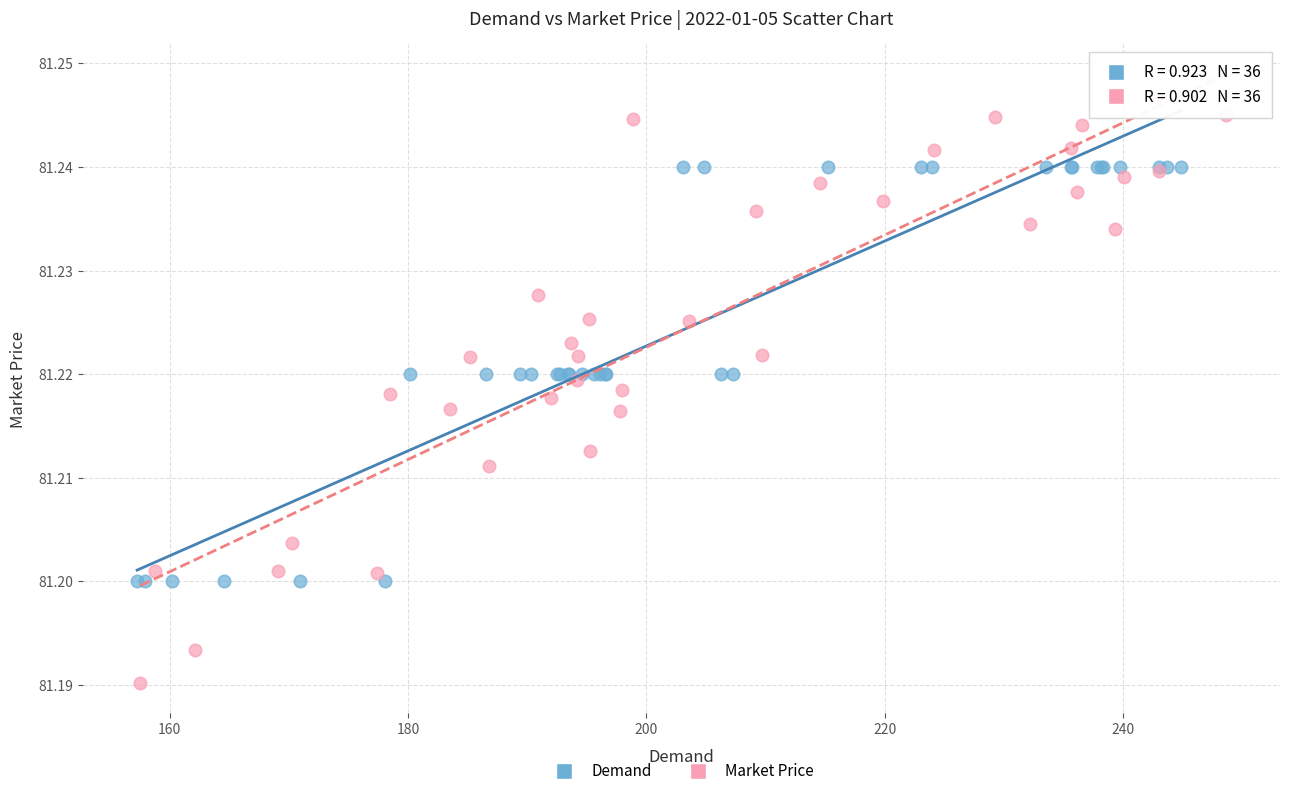

Which series has the largest Y range (max minus min)?

Market Price